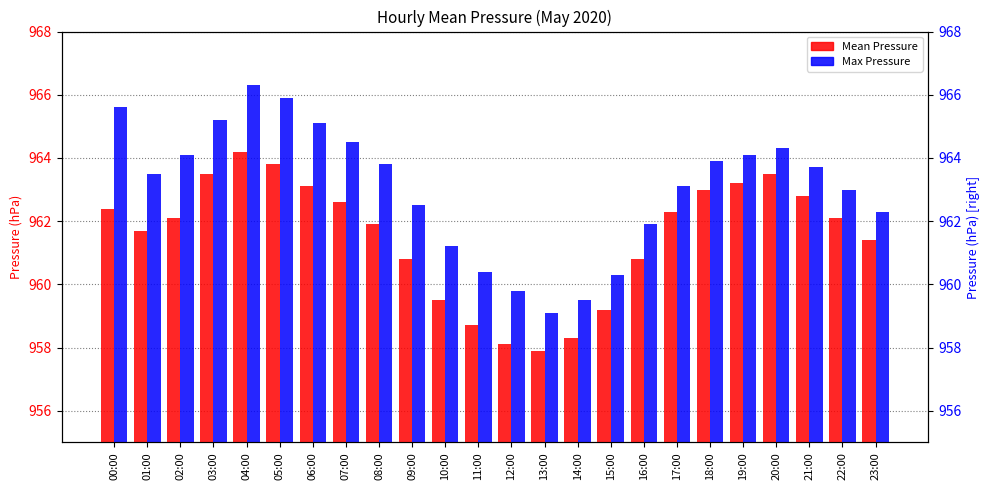

Between 14:00 and 15:00, which series saw the biggest shift?

Mean Pressure